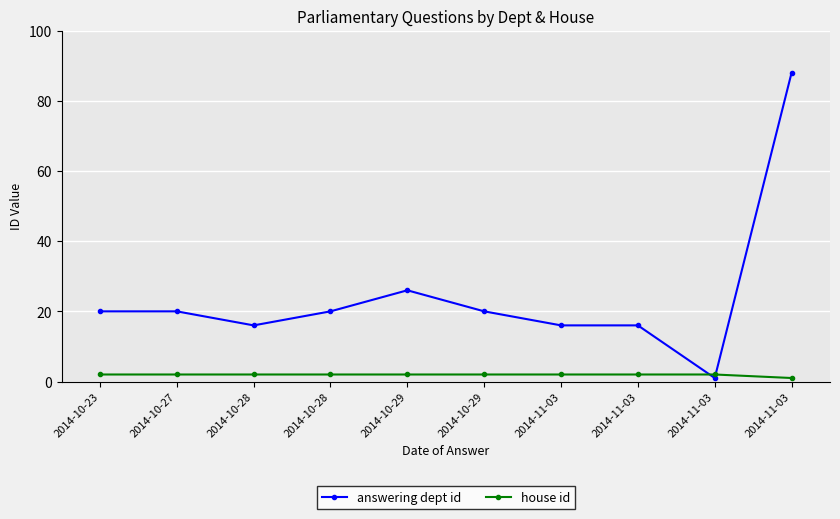

Where is answering dept id nearest to the value 44?

2014-10-29